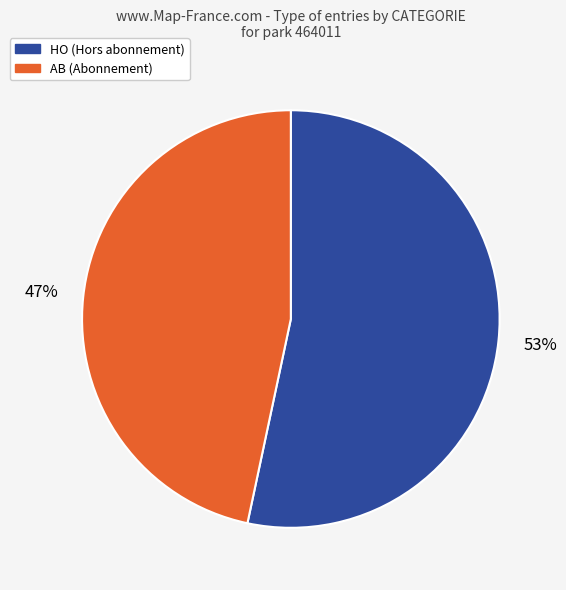

Combined, do AB and HO account for over 50%?

Yes